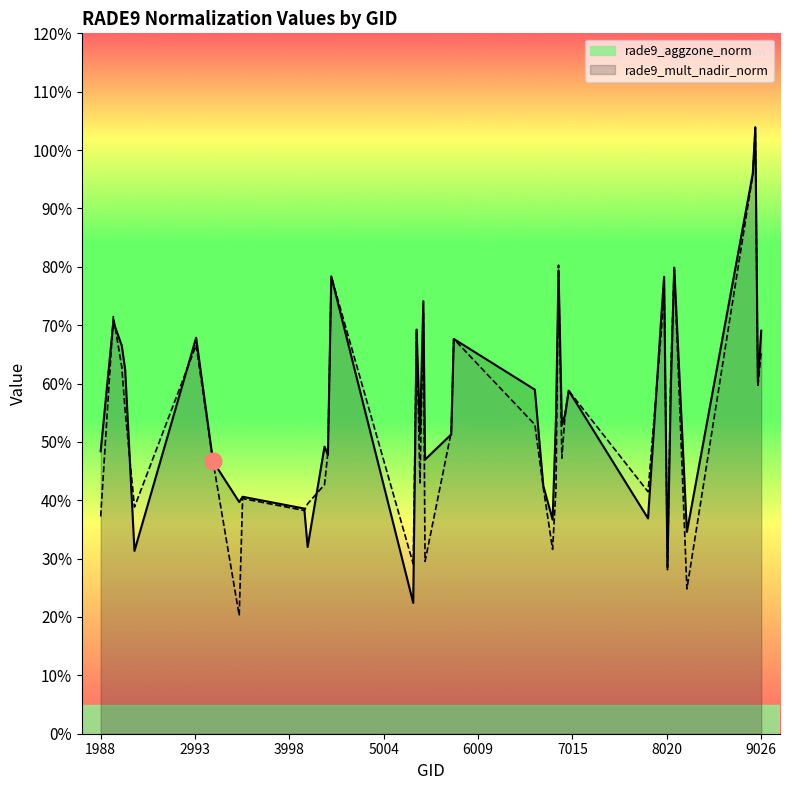

Which series has the widest spread of values?

rade9_mult_nadir_norm